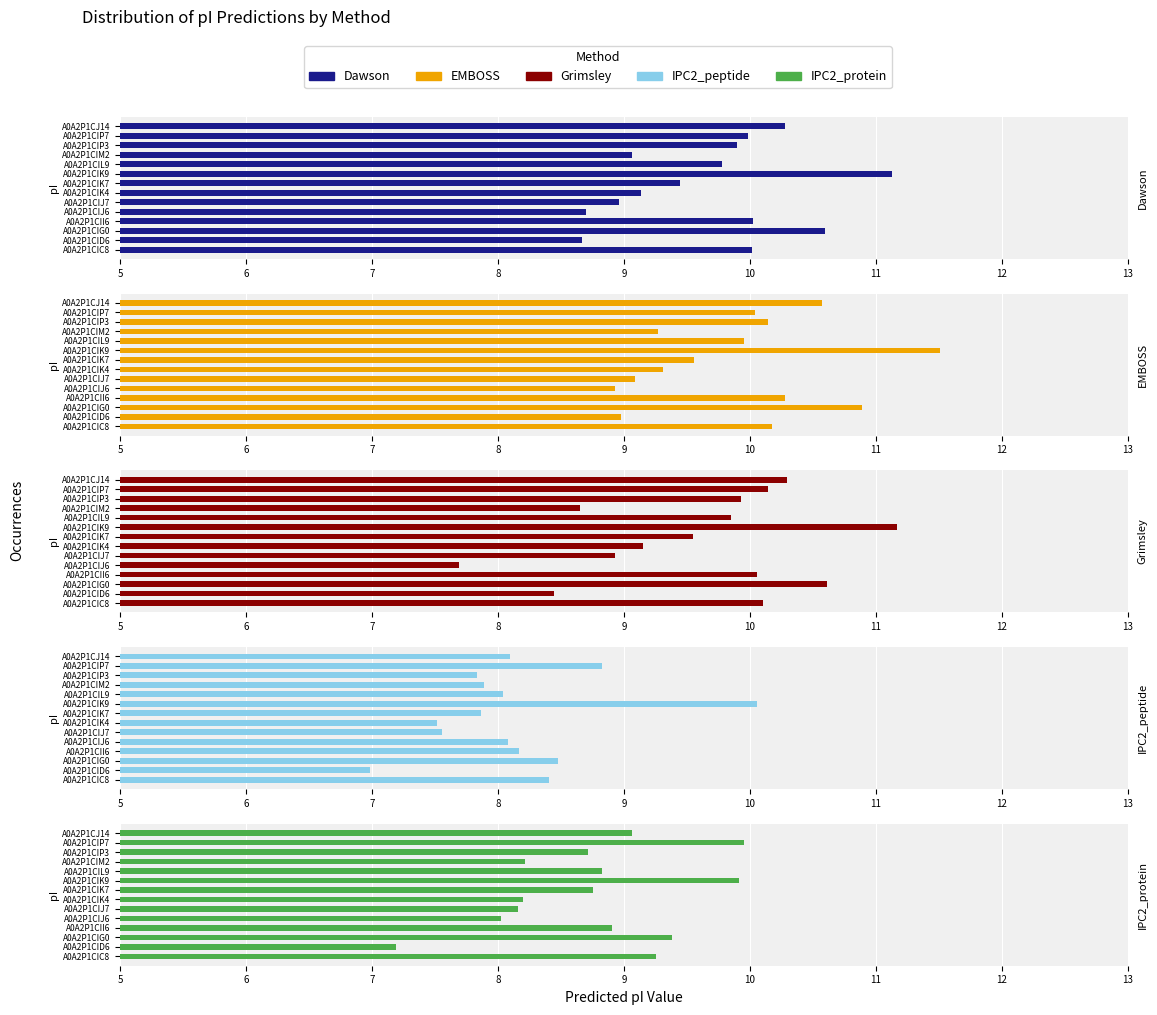

What is the difference between the highest and lowest values at 10?

1.5